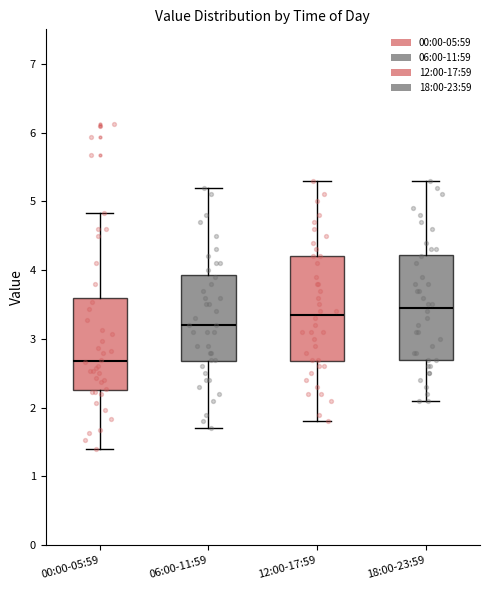

Reading left to right, read every box against the y-axis: the position of its median line, the range the box covers, and the ends of its whiskers. The values are not printed on the chart, so give them approximately, as read against the axis.

00:00-05:59: median 2.7, box 2.3 to 3.6, whiskers 1.4 to 4.8
06:00-11:59: median 3.2, box 2.7 to 3.9, whiskers 1.7 to 5.2
12:00-17:59: median 3.4, box 2.7 to 4.2, whiskers 1.8 to 5.3
18:00-23:59: median 3.5, box 2.7 to 4.2, whiskers 2.1 to 5.3